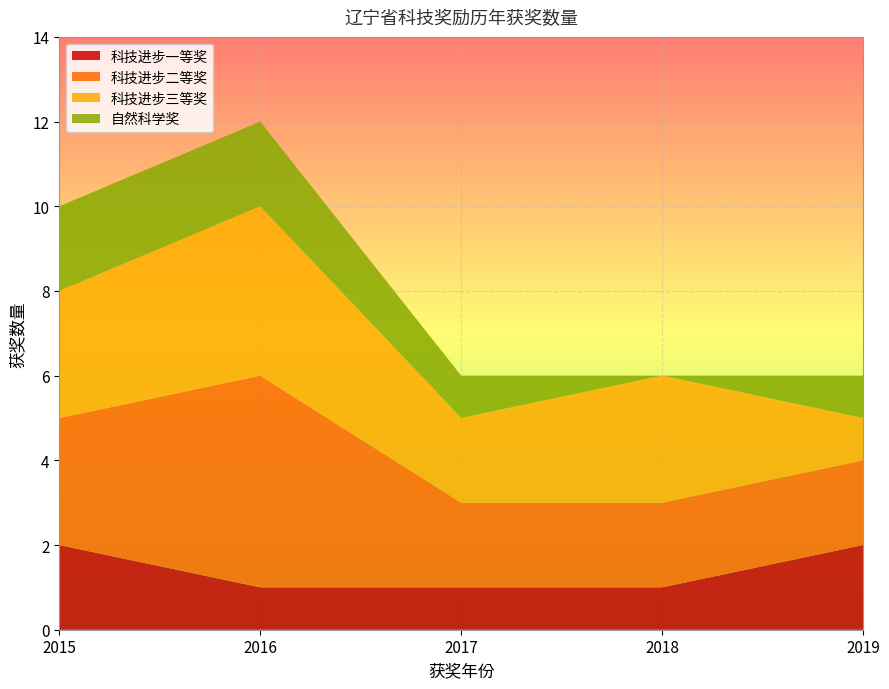

True or false: 科技进步一等奖 has a value of 1 at 2017.

True